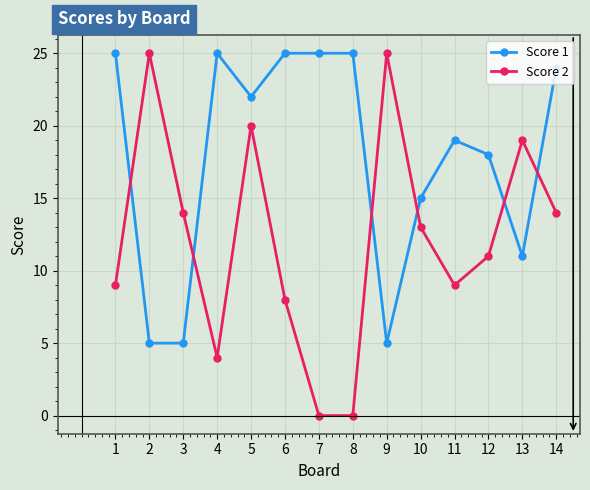

At which category is the sum across all series the highest?

5